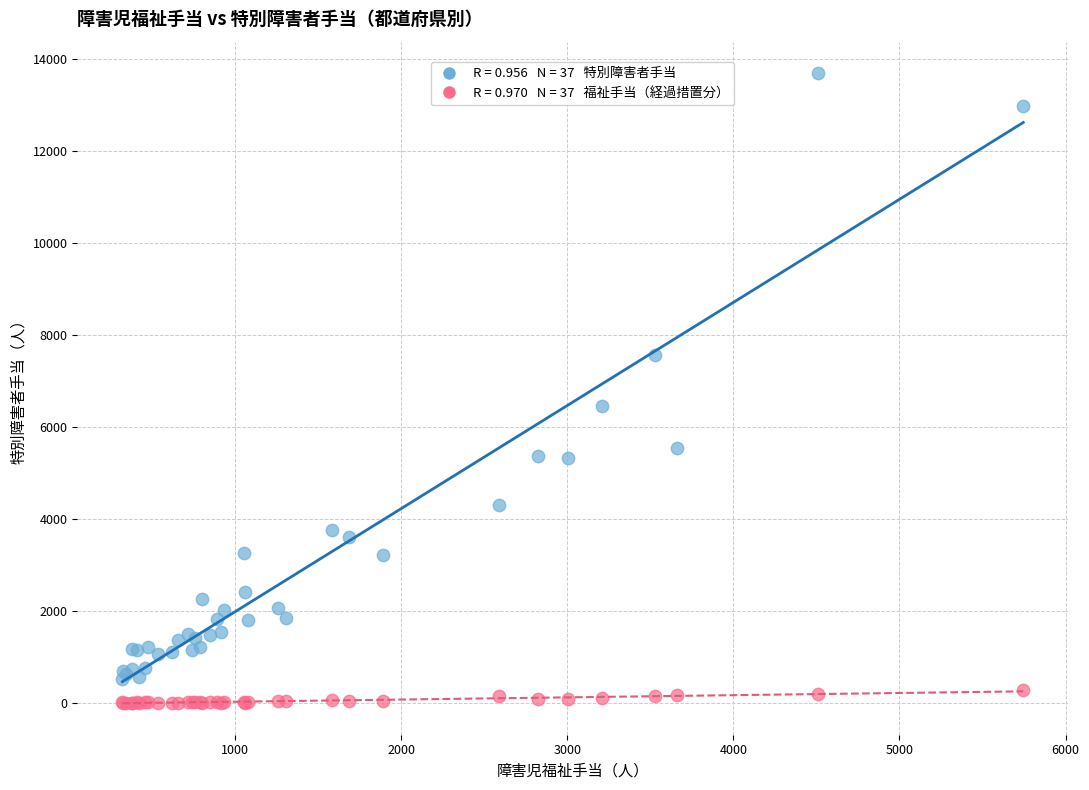

Across all series, what Y value is closest to 6847?

6467